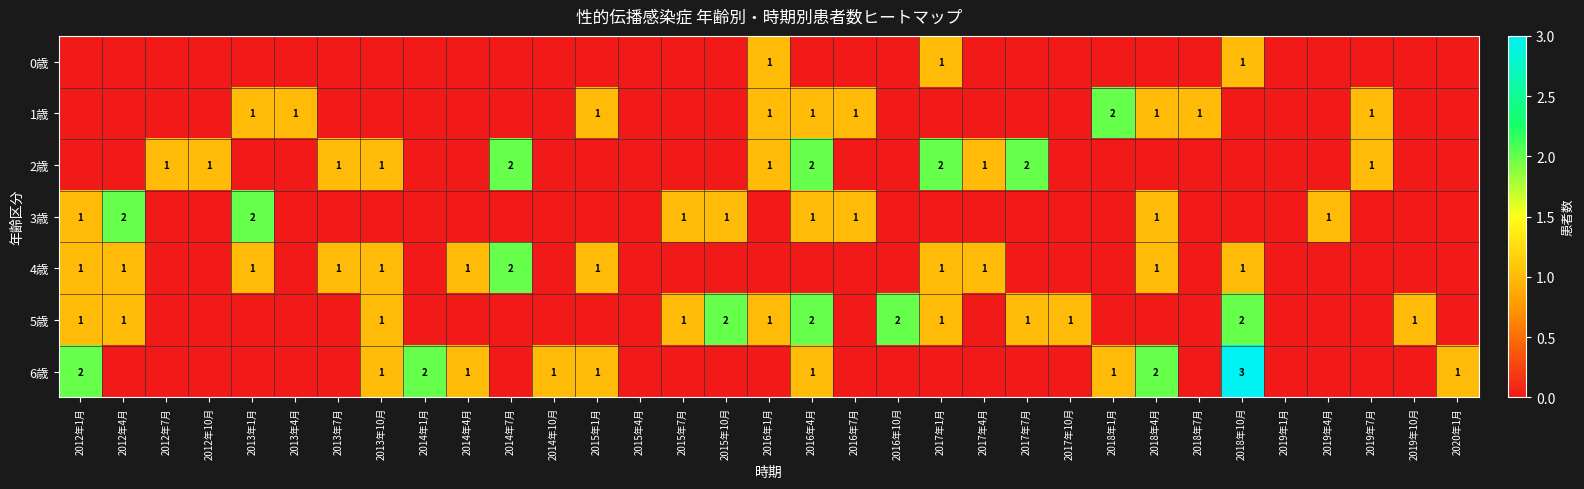

True or false: 4歳 has a value of 0 at 2015年1月.

False